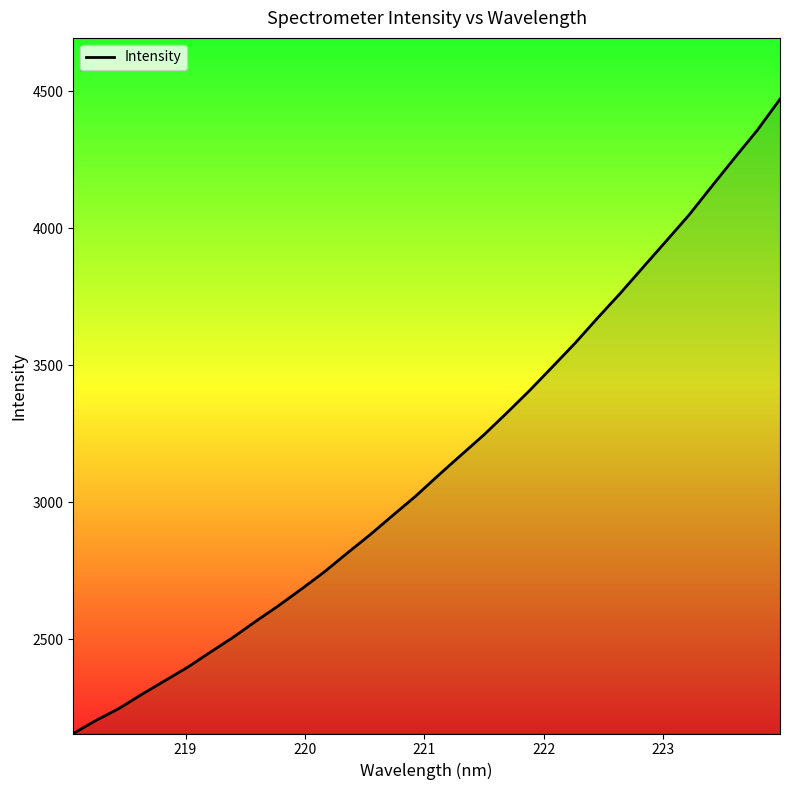

What is the minimum value shown in the chart?

2156.0